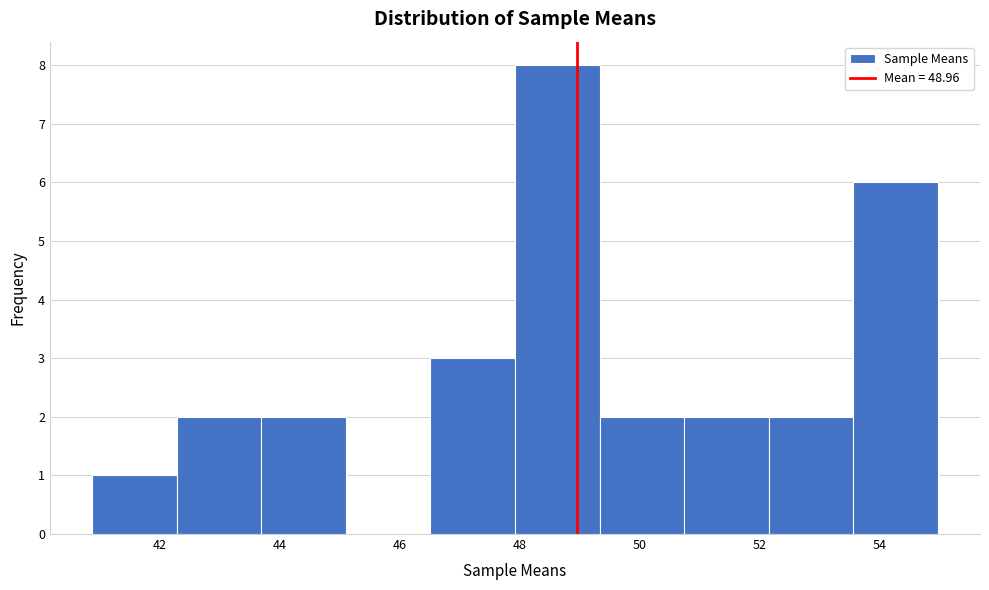

How tall is the bar that spans 52.2 to 53.6 on the x-axis? Neither the bar edges nor the heights are printed on the chart, so give them approximately, as read against the axes.

2